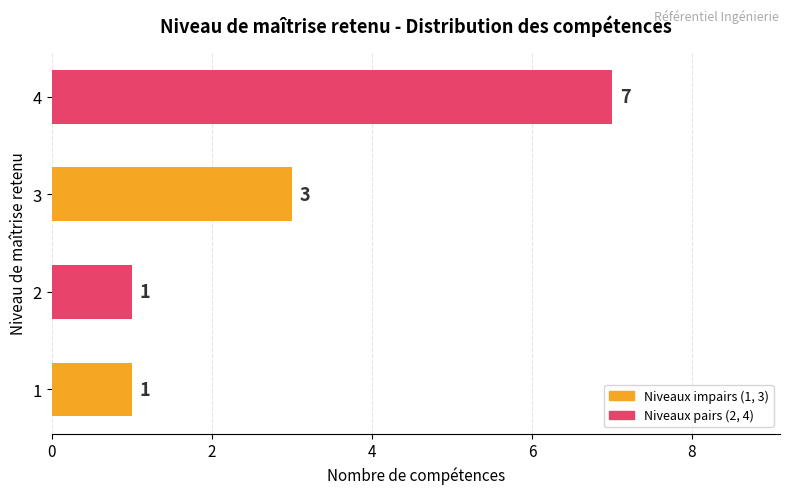

The chart shows a value of 1 at 1. True or false?

True